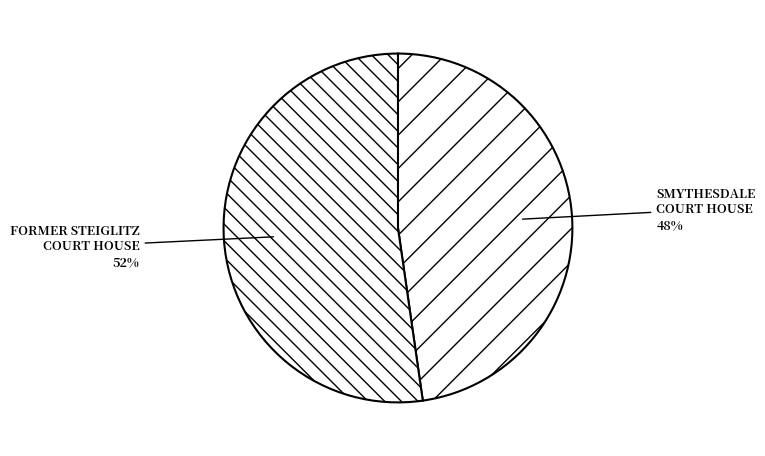

What is the ratio of the value at FORMER STEIGLITZ COURT HOUSE to the value at SMYTHESDALE COURT HOUSE?

1.1